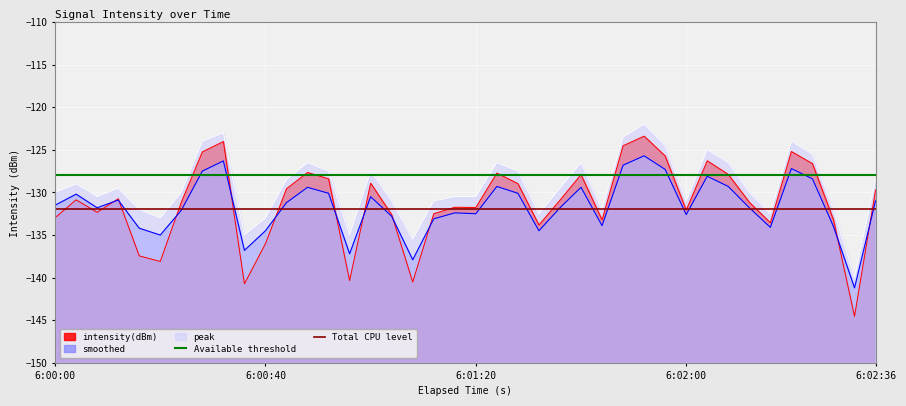

The smoothed series shows -68.1 at 6:00:00. True or false?

False